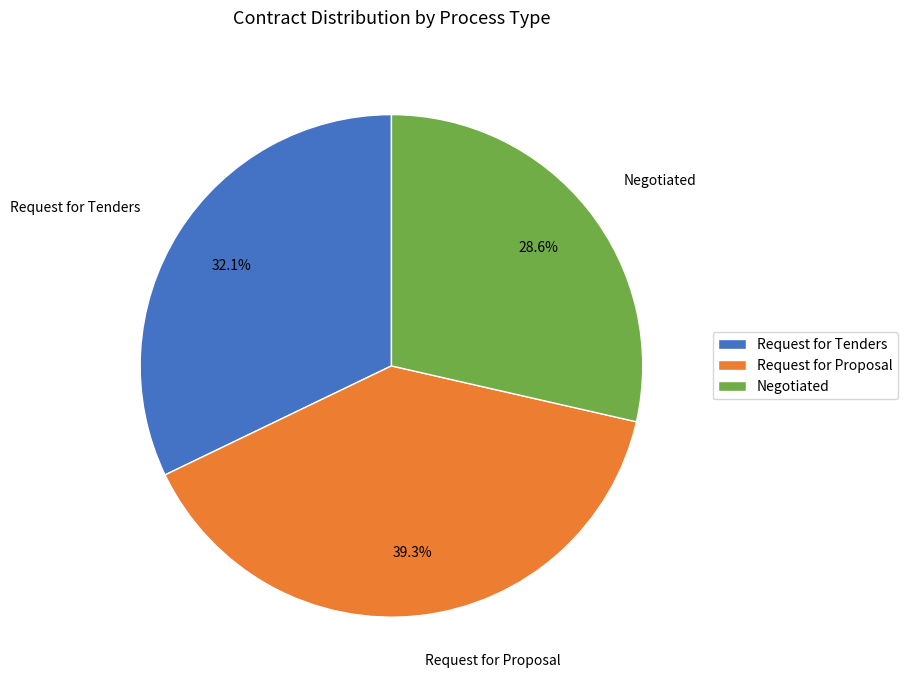

What percentage do Negotiated and Request for Tenders together represent?

60.7%